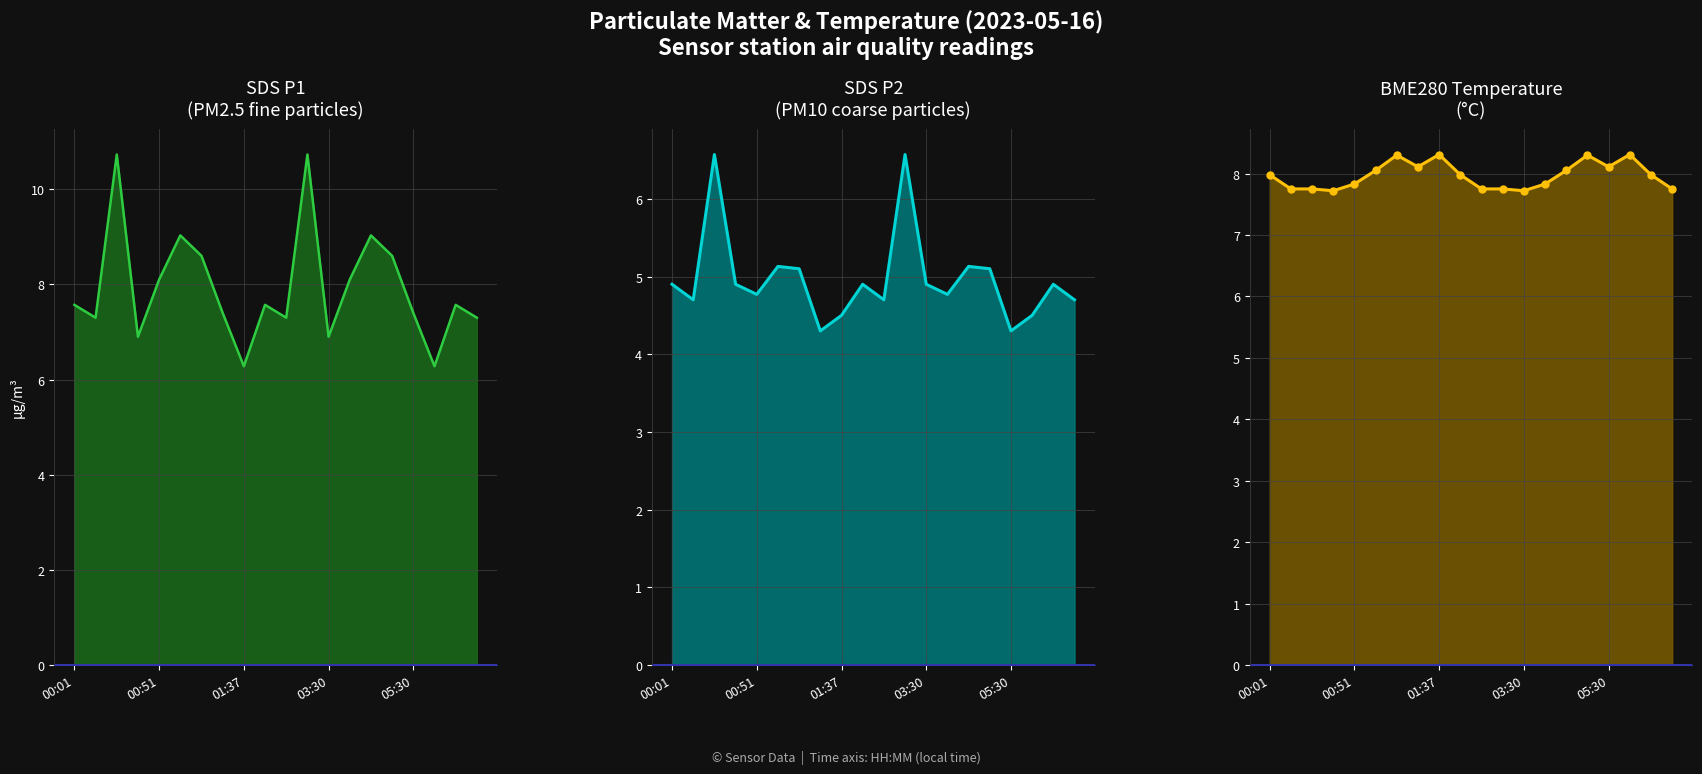

Does the chart display data point markers on the line(s)?

No